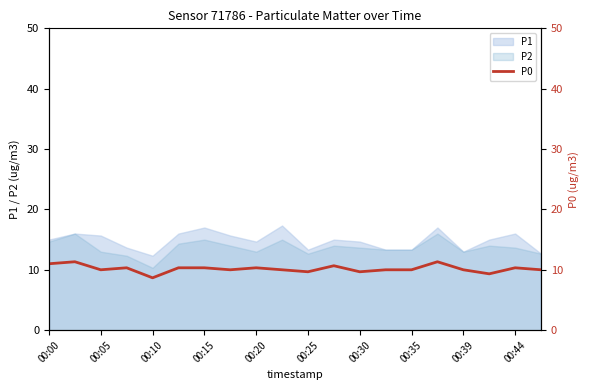

Is it true that P2 equals 5.8 at 00:20?

False